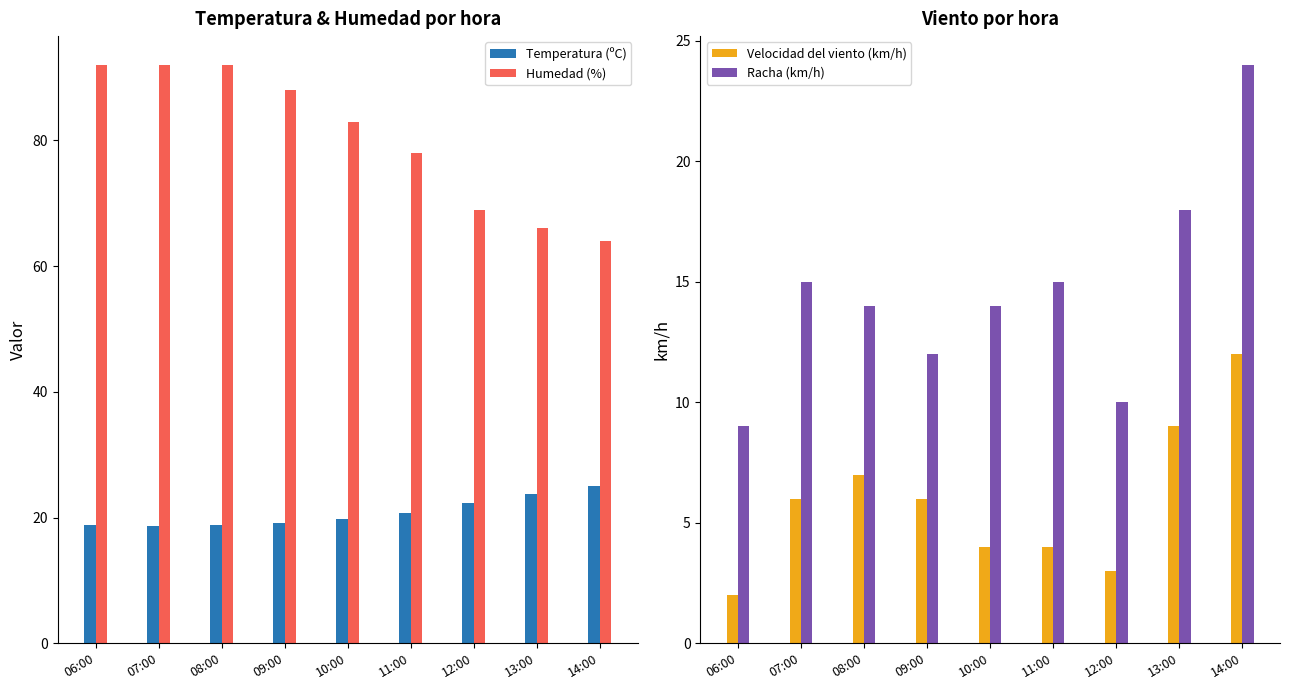

What are all the series names shown in the legend?

Temperatura (ºC), Humedad (%), Velocidad del viento (km/h), Racha (km/h)